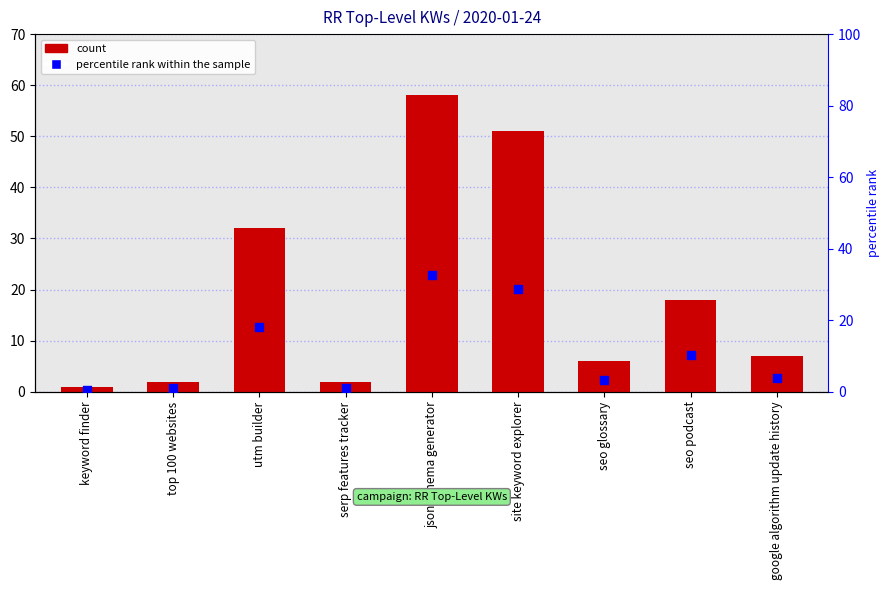

Which series has the largest total across all categories?

count